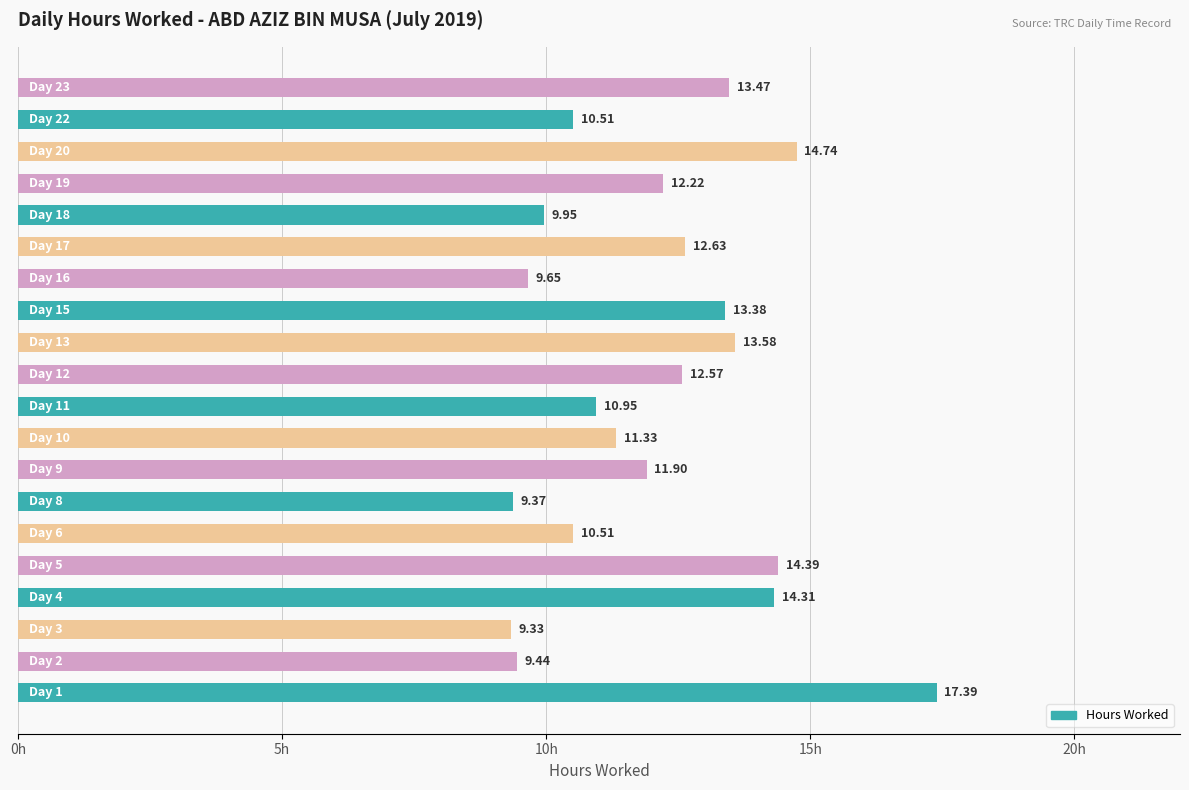

What is the sum of all values?

241.6